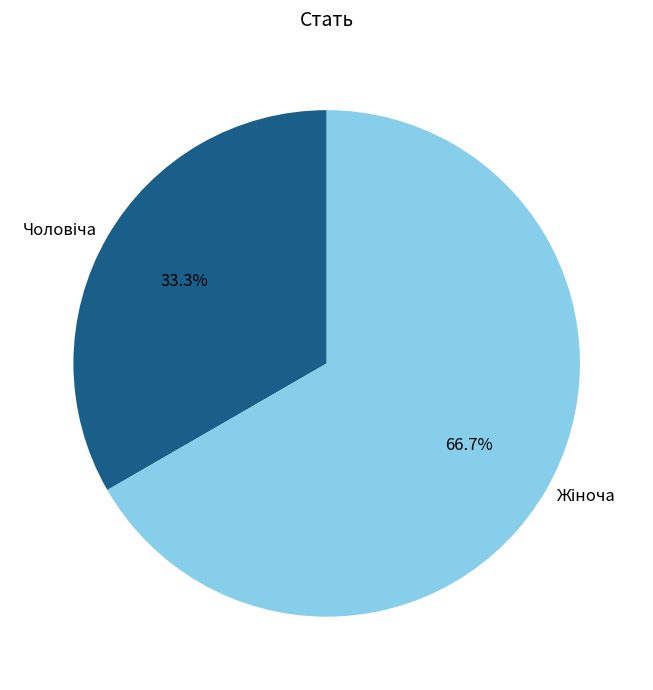

Is there any slice that represents more than half of the pie?

Yes